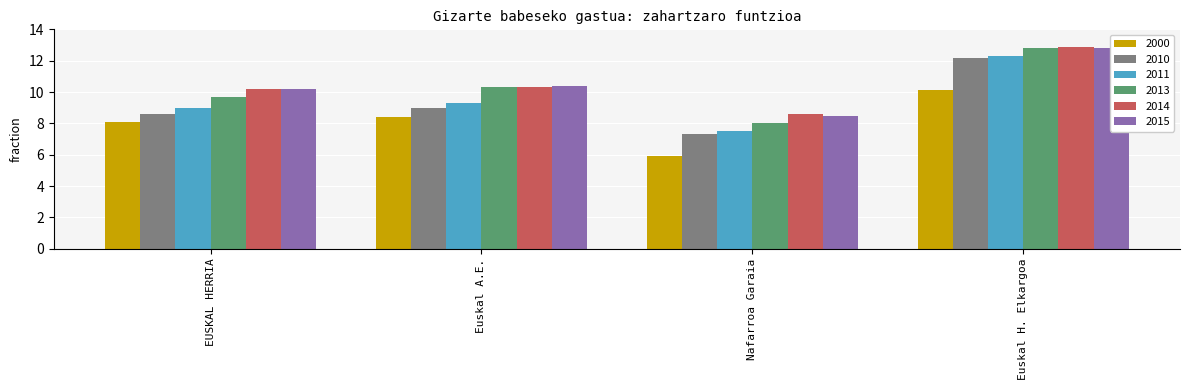

What is the label of the 4th bar from the right?

EUSKAL HERRIA